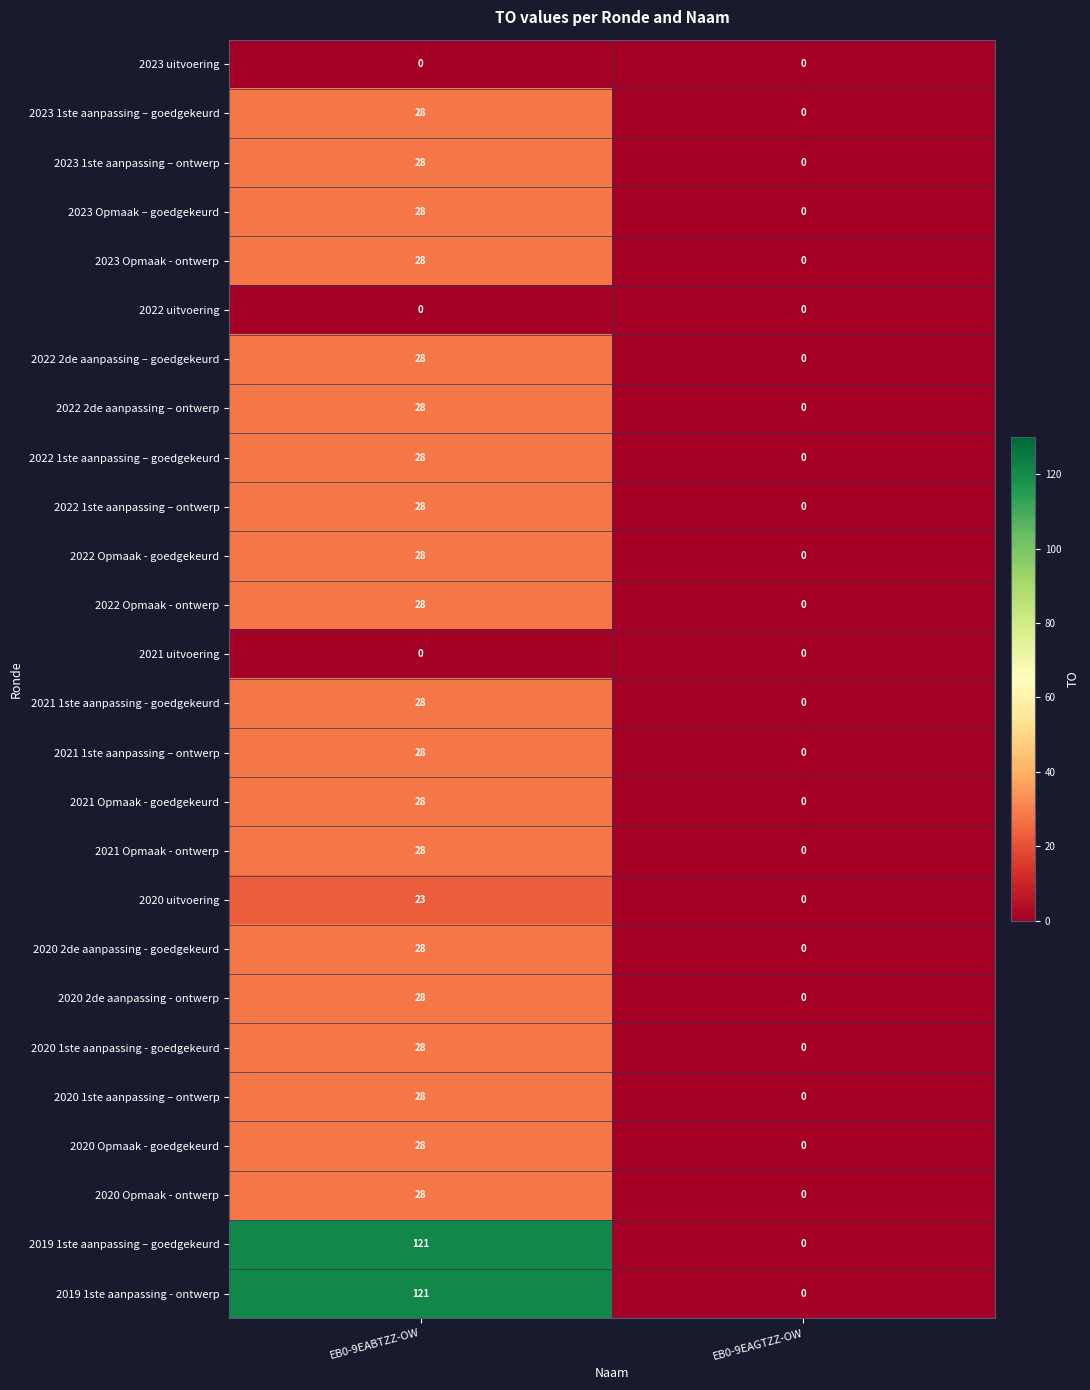

Rank the categories by 2022 2de aanpassing – ontwerp value from lowest to highest.

EB0-9EAGTZZ-OW, EB0-9EABTZZ-OW